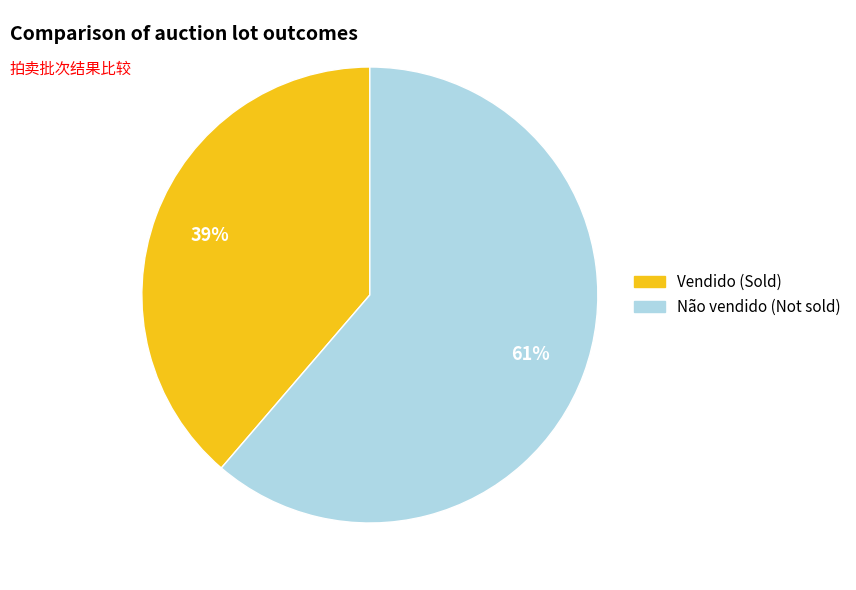

Is there any slice that represents more than half of the pie?

Yes